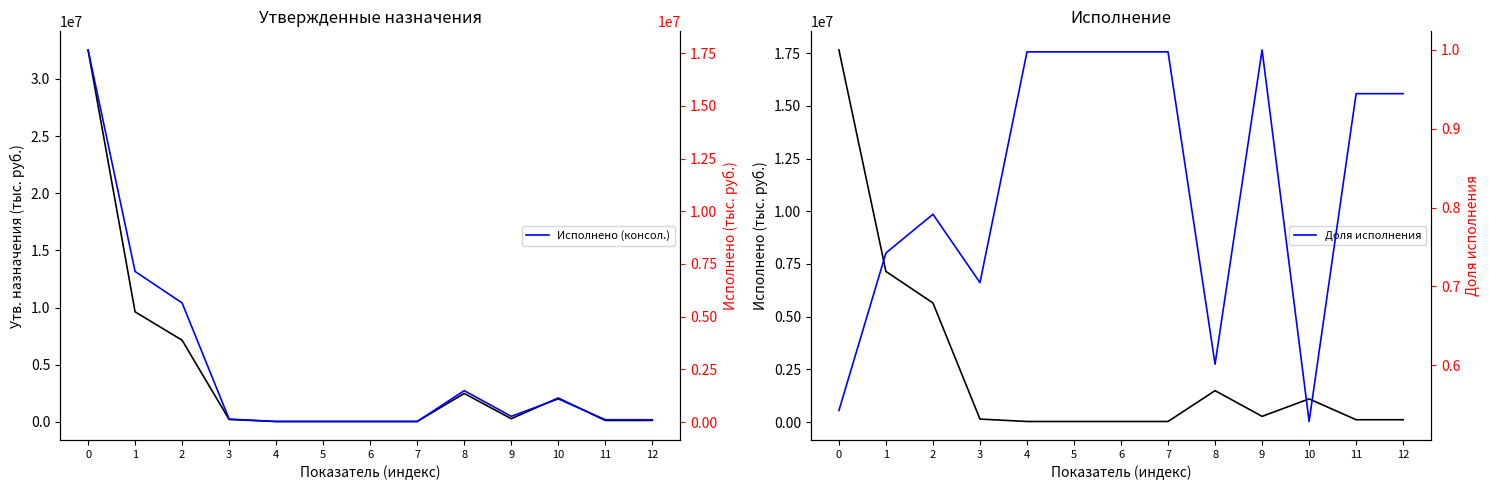

What is the value of the Исполнено (консол.) point at the 11th from the left?

1103449.4